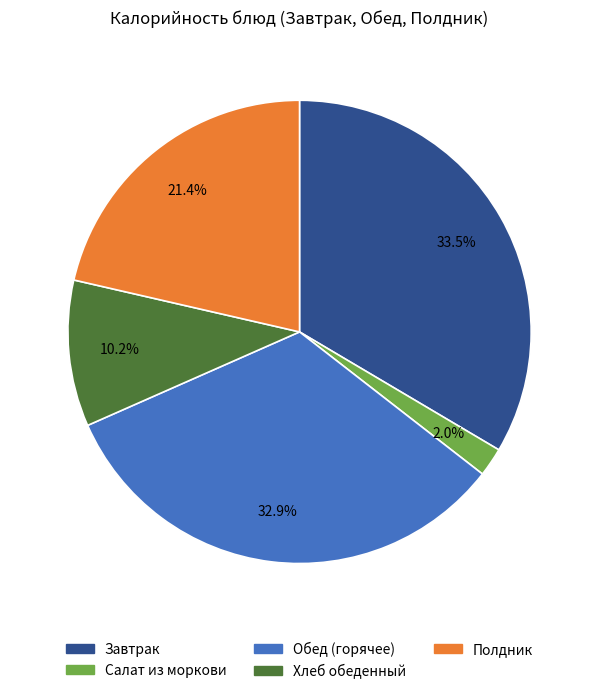

Is there a majority slice in this chart?

No